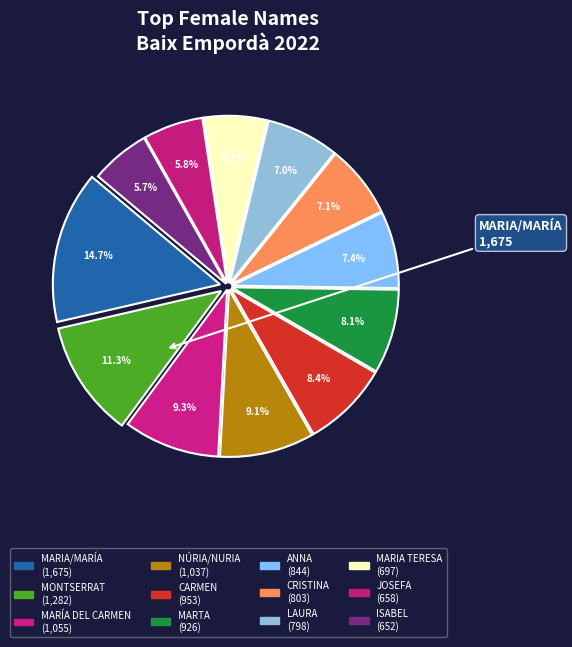

Which category has the smallest portion of the pie?

ISABEL